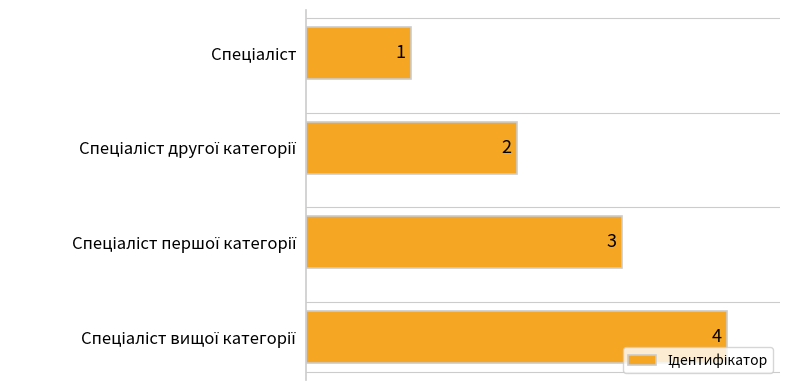

What is the greatest value displayed?

4